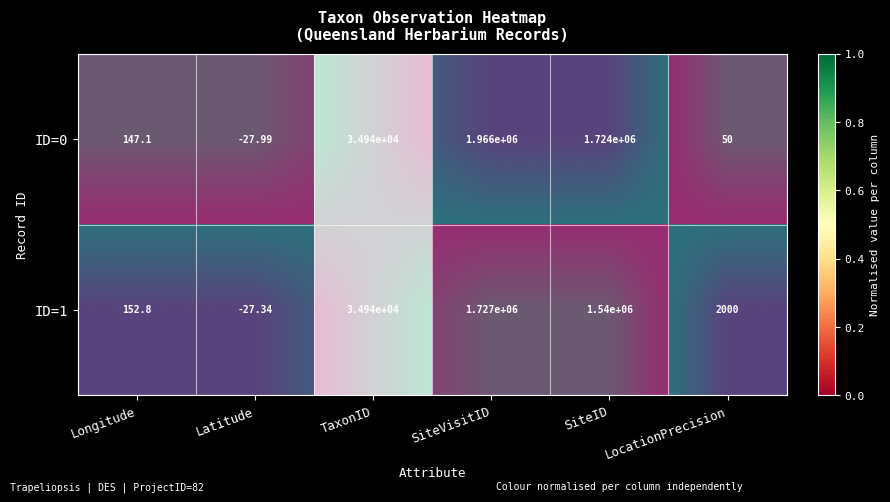

Which series changed the most between Longitude and TaxonID?

ID=0